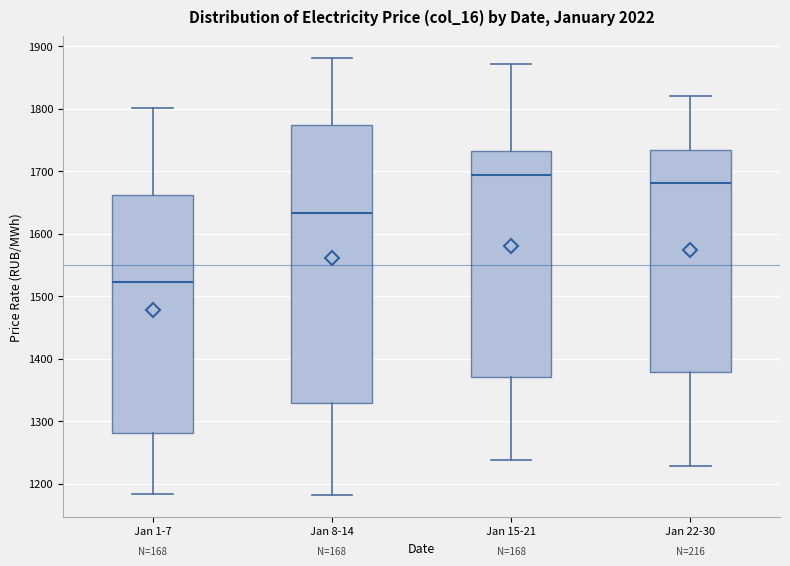

Reading left to right, transcribe this box plot: for each box, give where its median line is, the range the box spans, and where its two whiskers end, as read against the y-axis. The values are not printed on the chart, so give them approximately, as read against the axis.

Jan 1-7: median 1520, box 1280 to 1660, whiskers 1180 to 1800
Jan 8-14: median 1630, box 1330 to 1770, whiskers 1180 to 1880
Jan 15-21: median 1690, box 1370 to 1730, whiskers 1240 to 1870
Jan 22-30: median 1680, box 1380 to 1730, whiskers 1230 to 1820